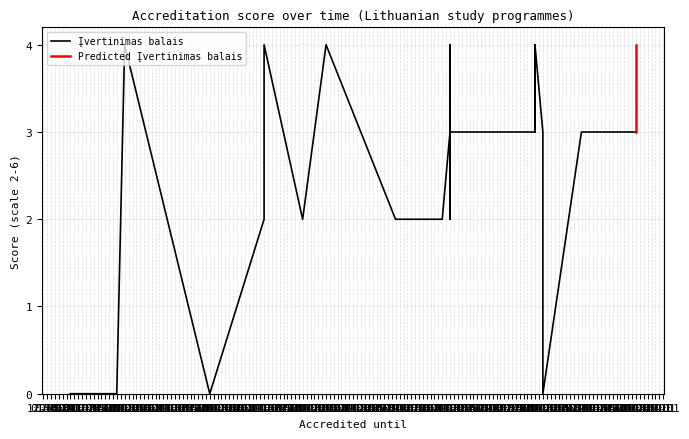

The value at 2020-08-31 is 2. True or false?

True